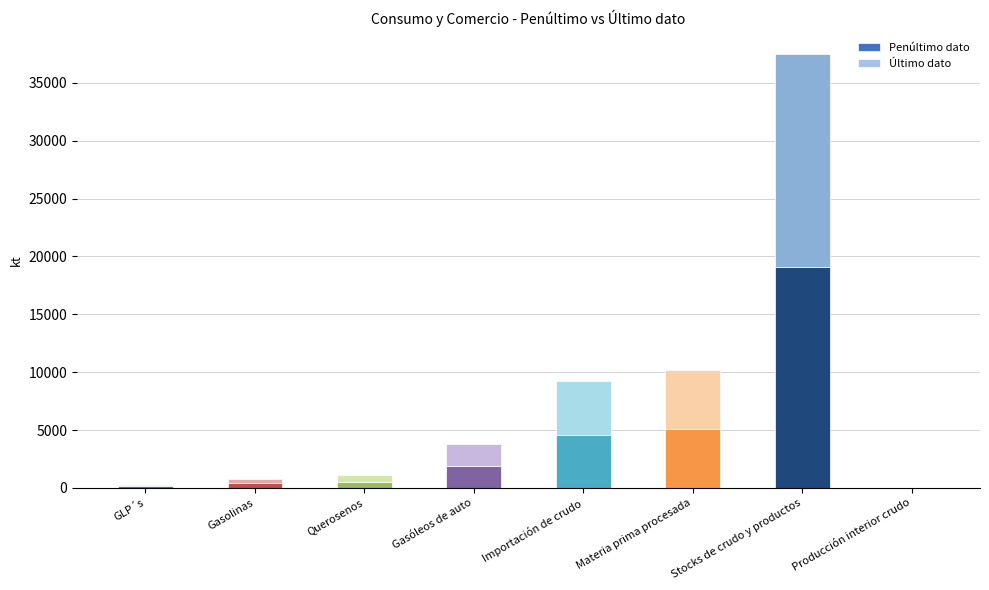

Which category has the highest value in the Penúltimo dato series?

Stocks de crudo y productos